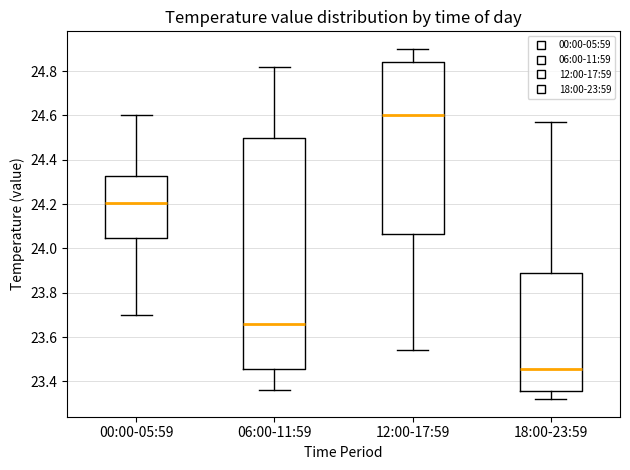

Where does the lower whisker of the box for 18:00-23:59 end on the y-axis? The values are not printed on the chart, so give them approximately, as read against the axis.

23.32